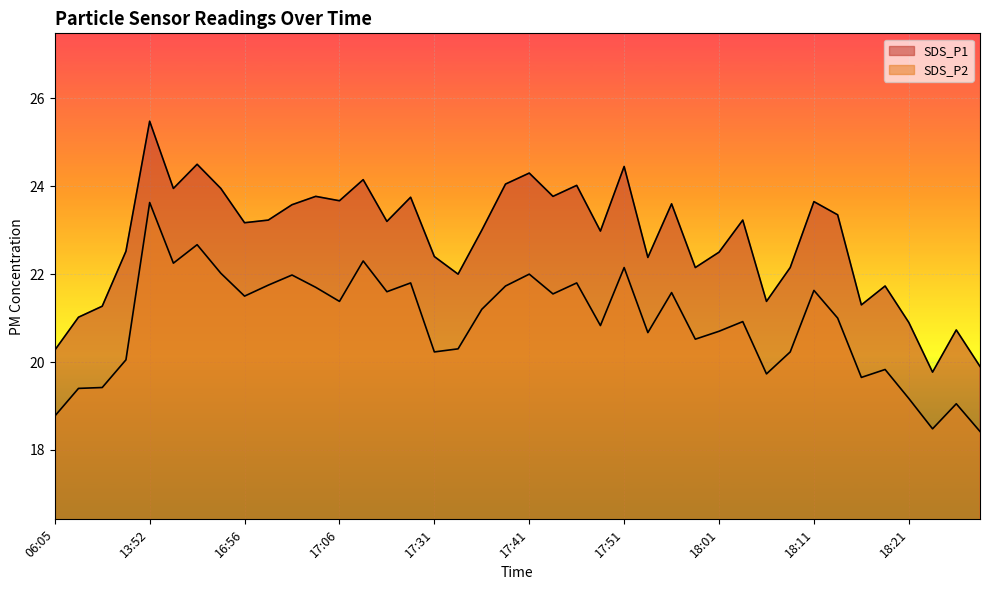

At which label does SDS_P2 reach its minimum?

18:28